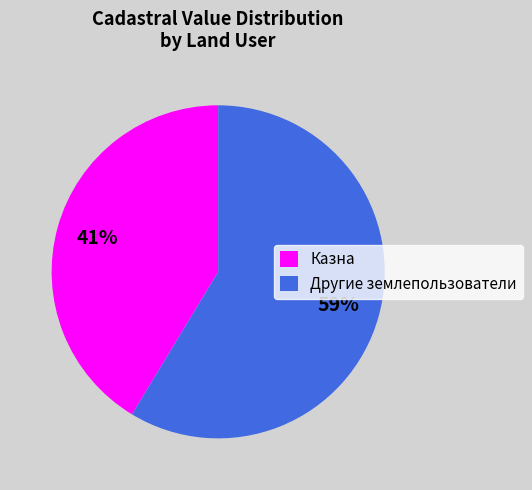

The Казна slice represents 34% of the pie. True or false?

False